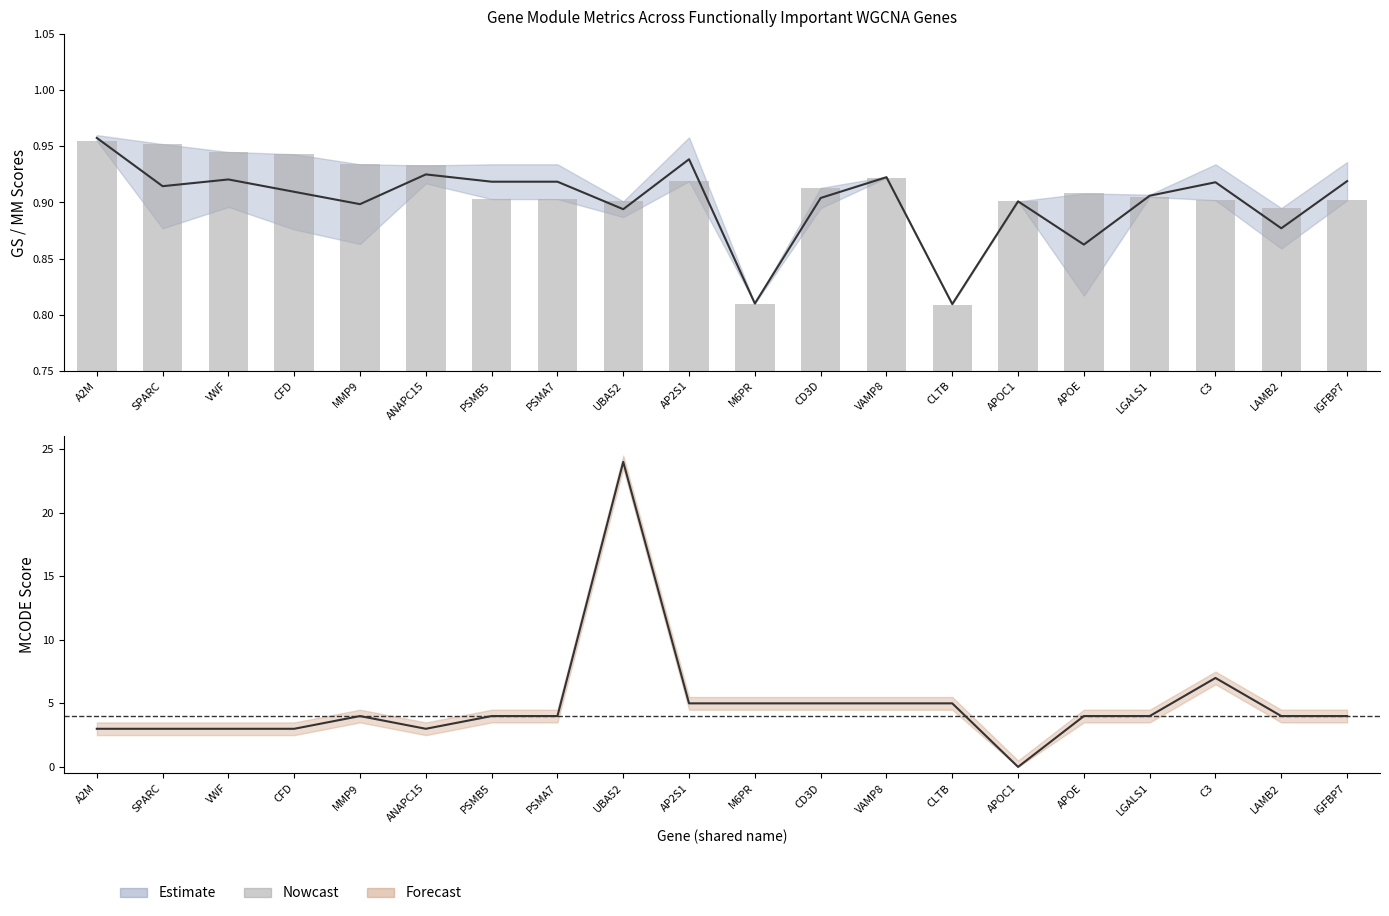

Reading right to left, what are all the values shown in this chart?

IGFBP7=0.9	LAMB2=0.9	C3=0.9	LGALS1=0.9	APOE=0.9	APOC1=0.9	CLTB=0.8	VAMP8=0.9	CD3D=0.9	M6PR=0.8	AP2S1=0.9	UBA52=0.9	PSMA7=0.9	PSMB5=0.9	ANAPC15=0.9	MMP9=0.9	CFD=0.9	VWF=0.9	SPARC=1.0	A2M=1.0